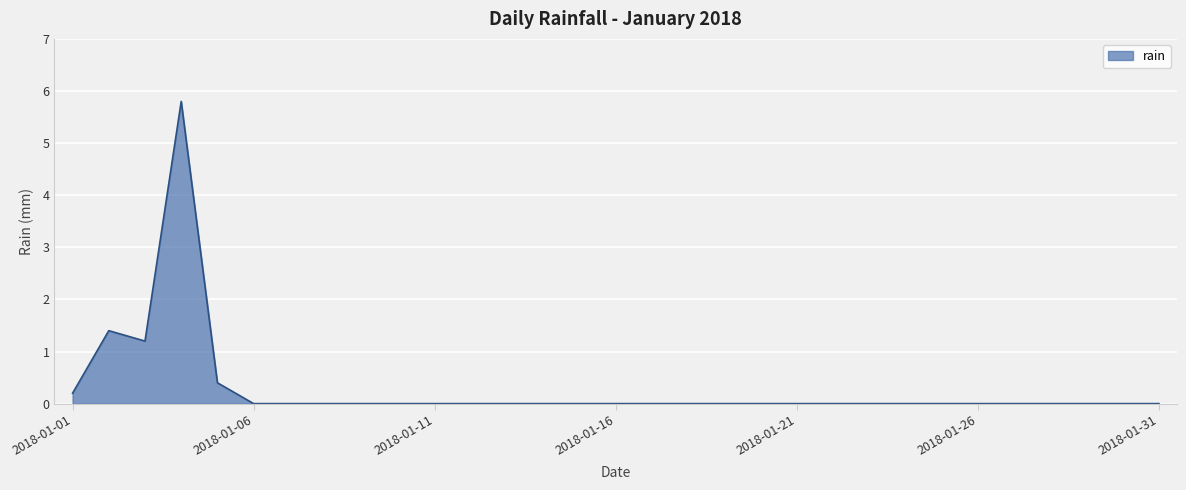

What is the maximum value shown in the chart?

5.8